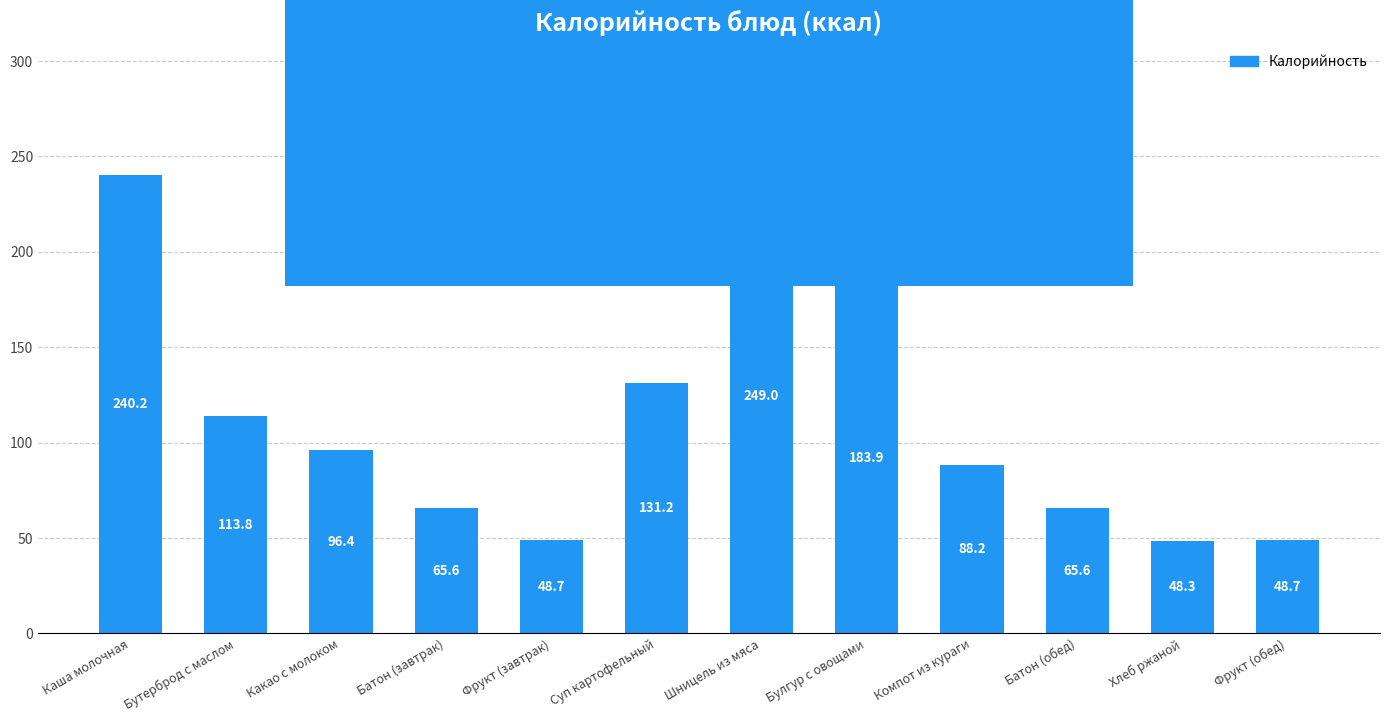

What is the difference between the values at Каша молочная and Батон (обед)?

174.6